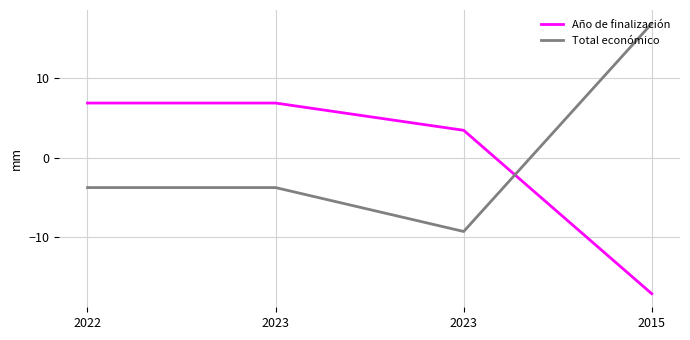

At which category is the sum across all series the highest?

2022